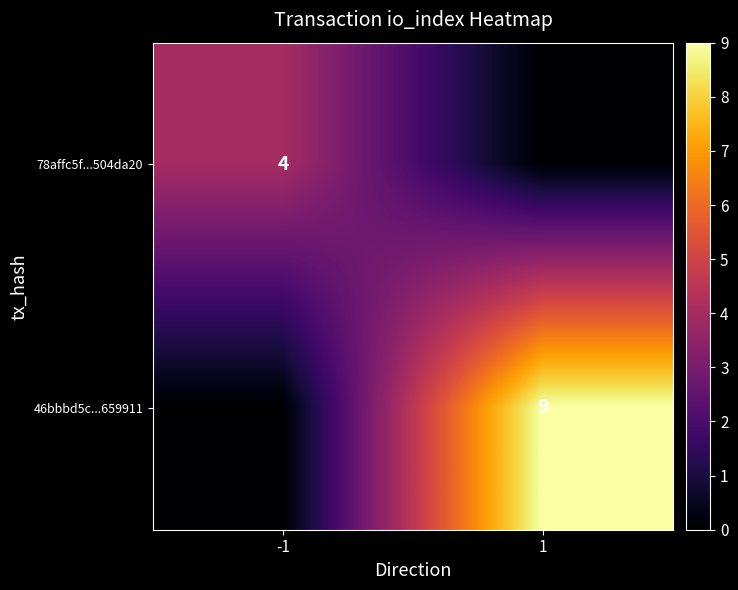

The 46bbbd5c...659911 series shows 9 at 1. True or false?

True